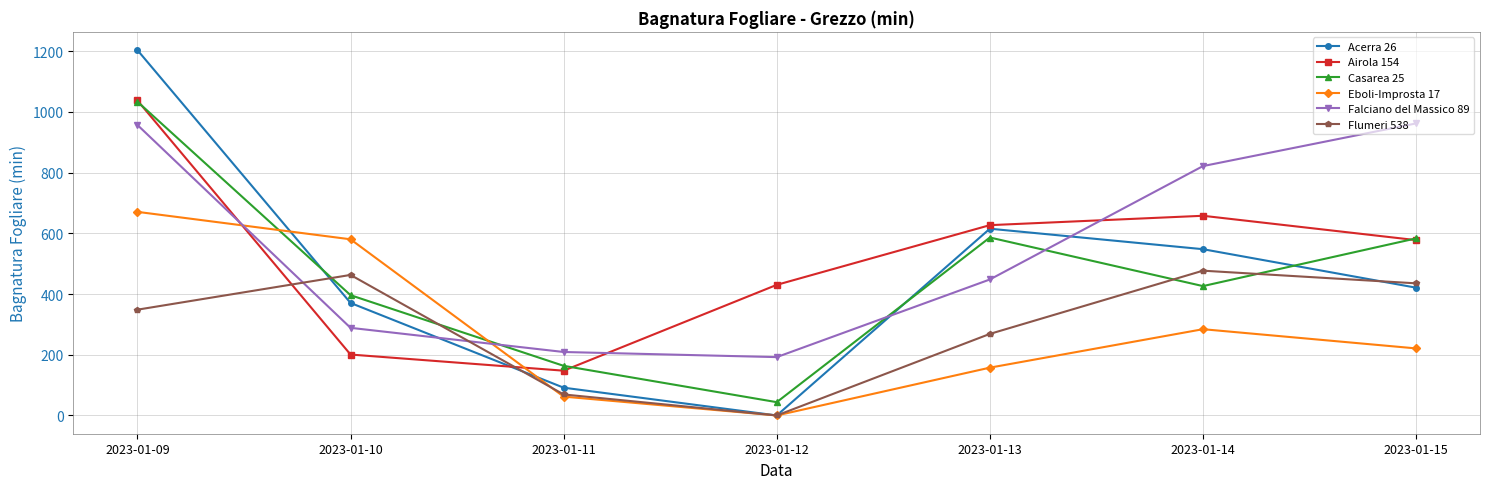

Which series has the largest total across all categories?

Falciano del Massico 89